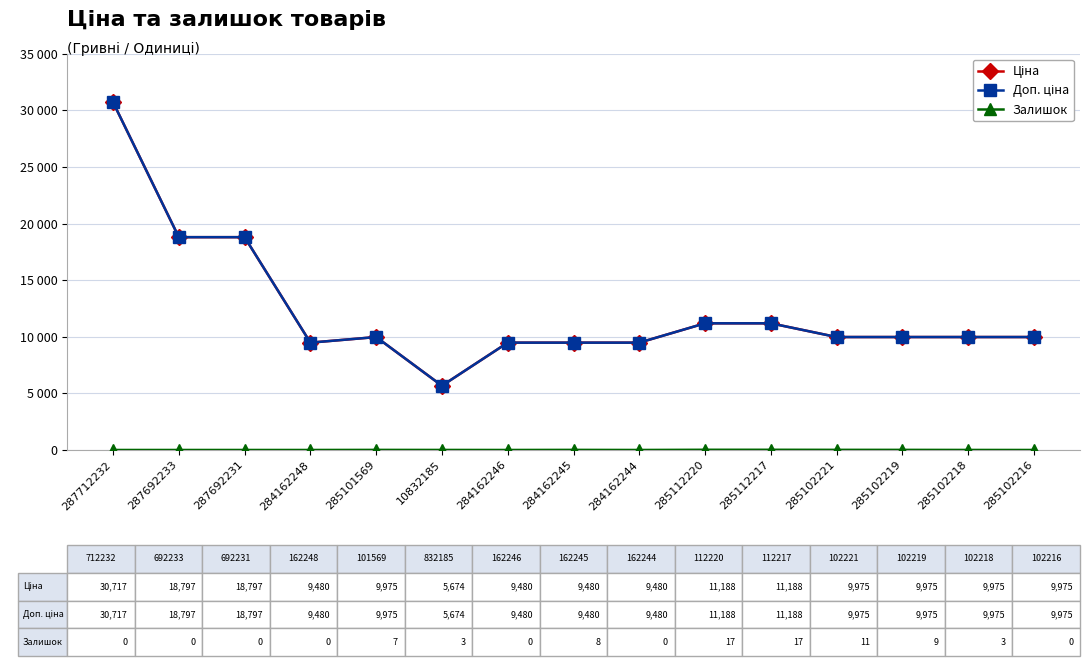

At which category does Залишок reach its first local peak?

285101569